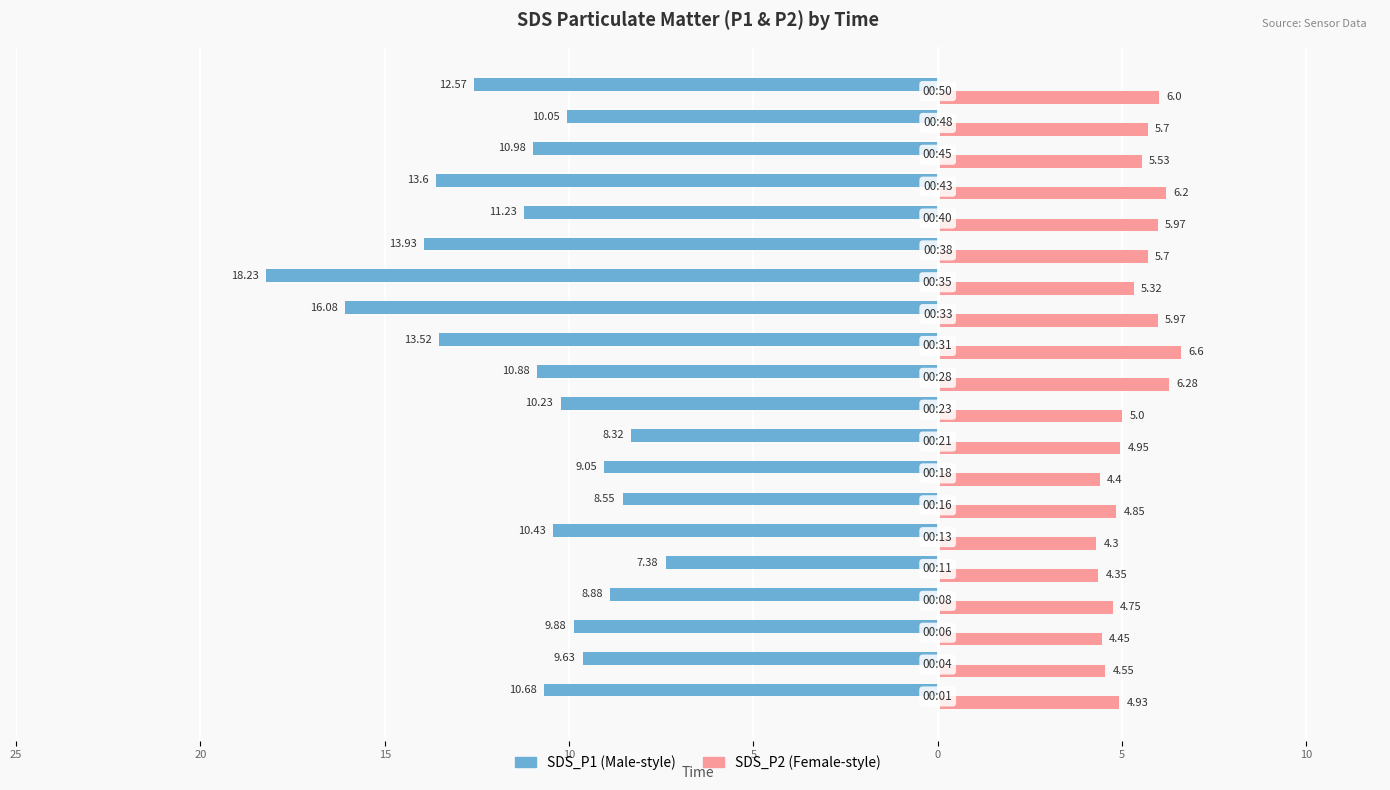

How many bars are there in total?

40